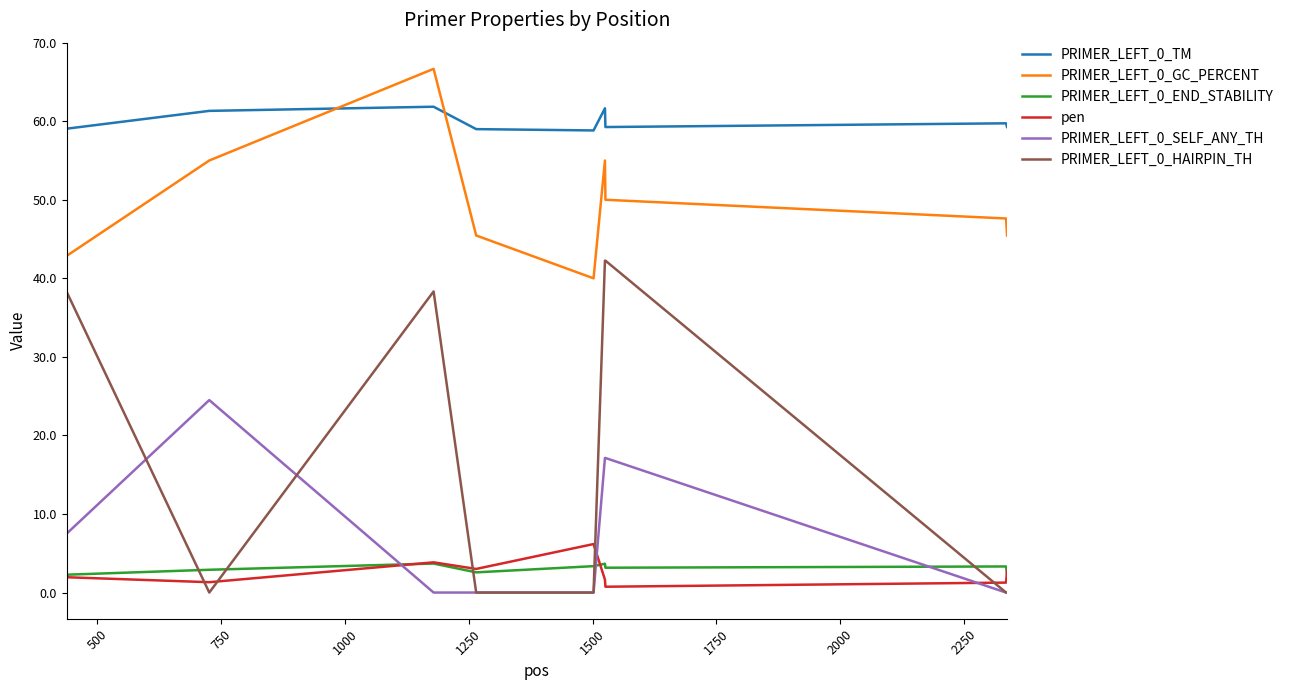

What is the maximum value for PRIMER_LEFT_0_SELF_ANY_TH?

24.5